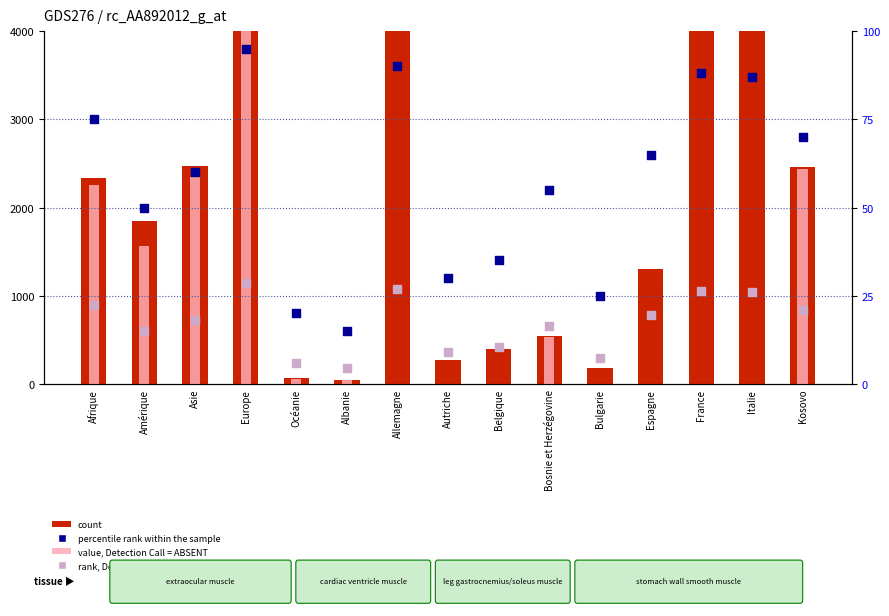

Which series reaches the minimum Y coordinate?

value, Detection Call = ABSENT